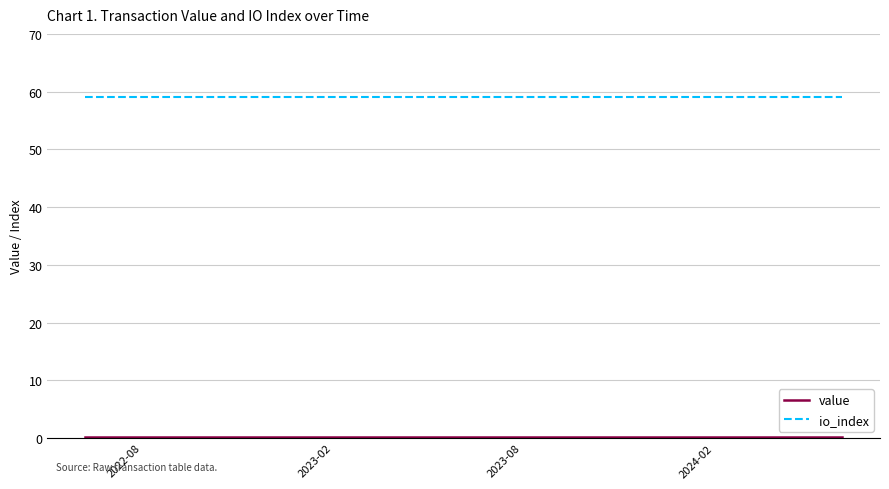

Which series has the largest total across all categories?

io_index